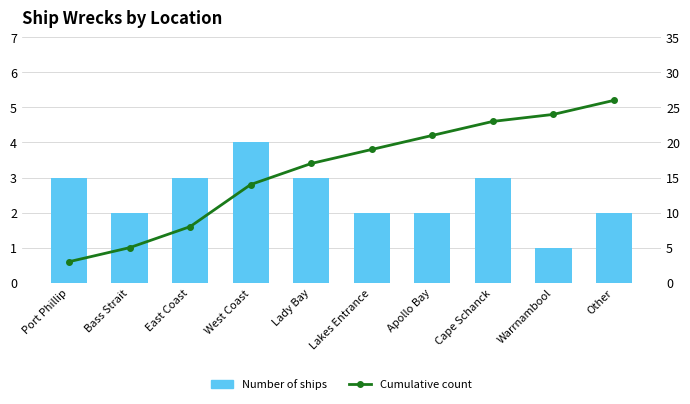

What position from the right is Cape Schanck?

3